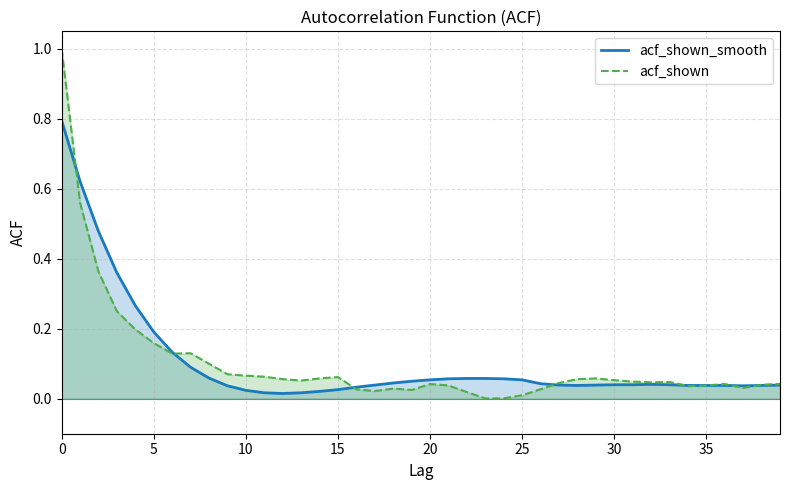

At 5, list the series in order from smallest to largest.

acf_shown, acf_shown_smooth